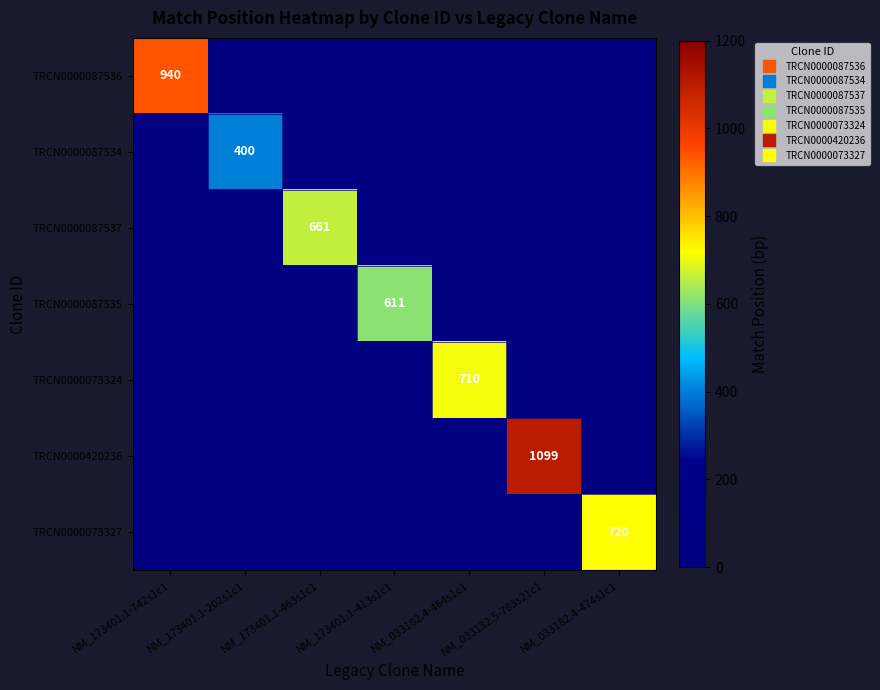

The value of TRCN0000087535 at NM_173401.1-413s1c1 is 223.0. True or false?

False